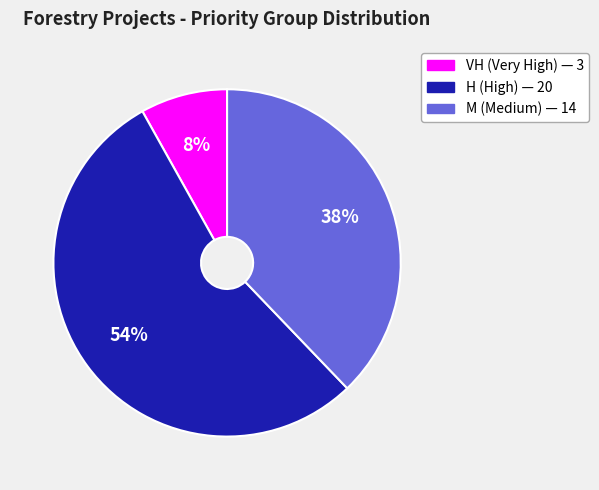

How many segments does this pie chart have?

3